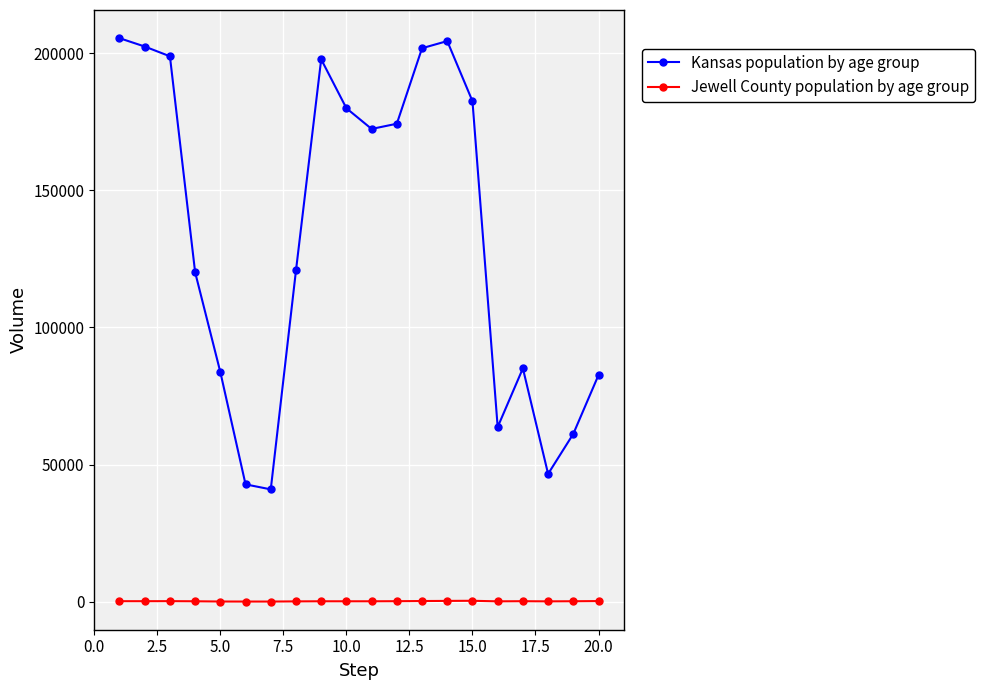

True or false: Jewell County population by age group and Kansas population by age group intersect in this chart.

False